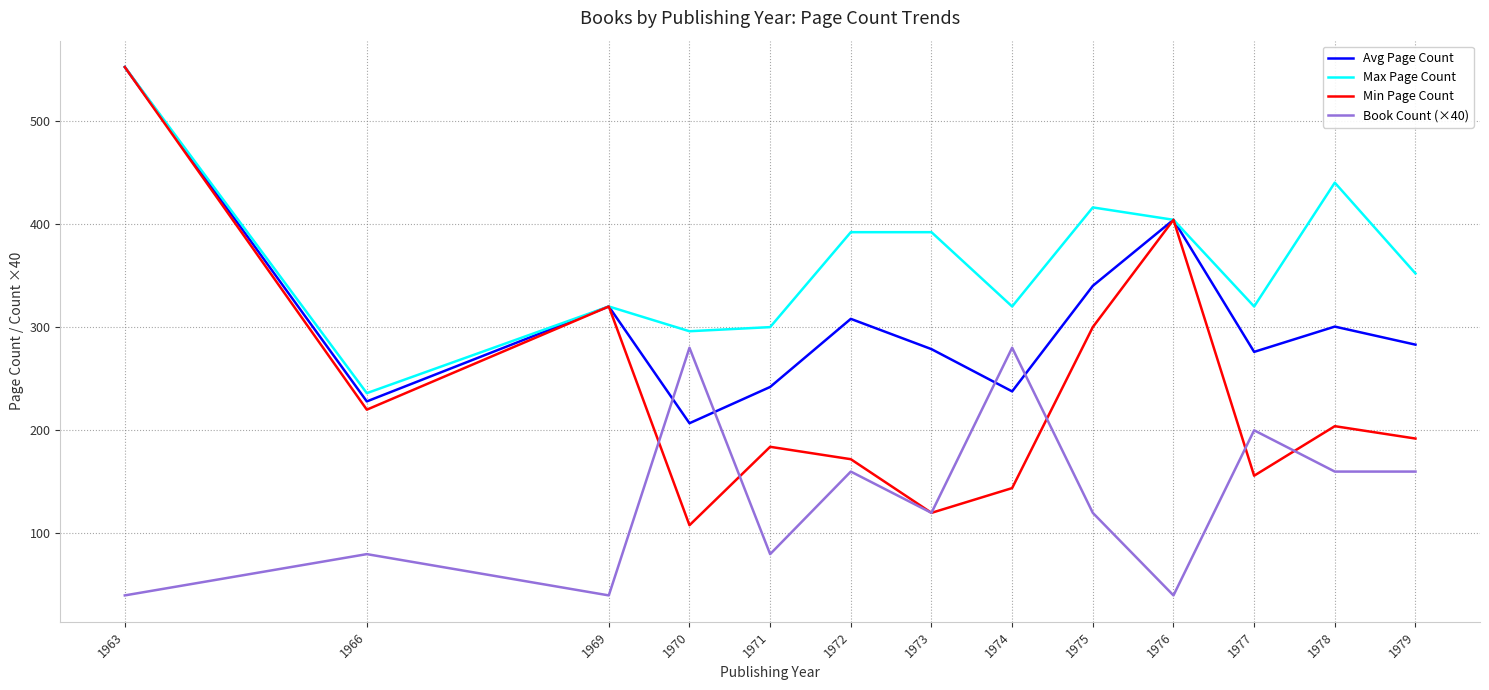

What is the highest value of the Avg Page Count series?

552.0